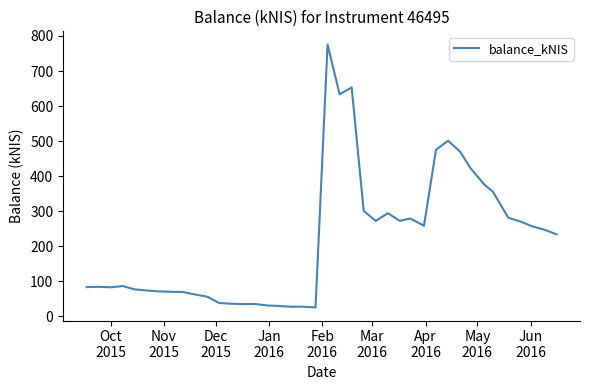

What is the greatest value displayed?

775.7